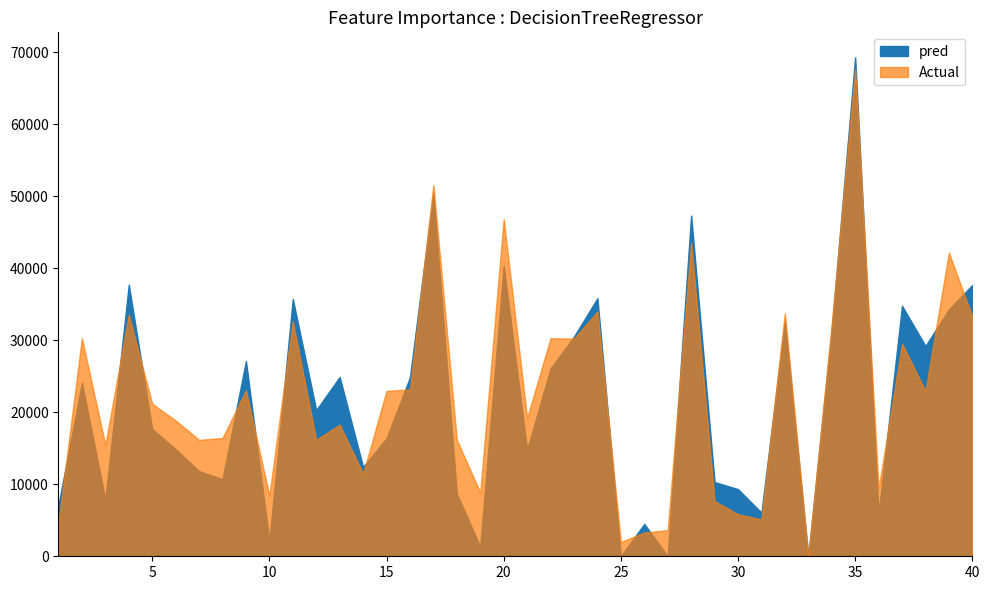

The pred series shows 40452 at 9. True or false?

False